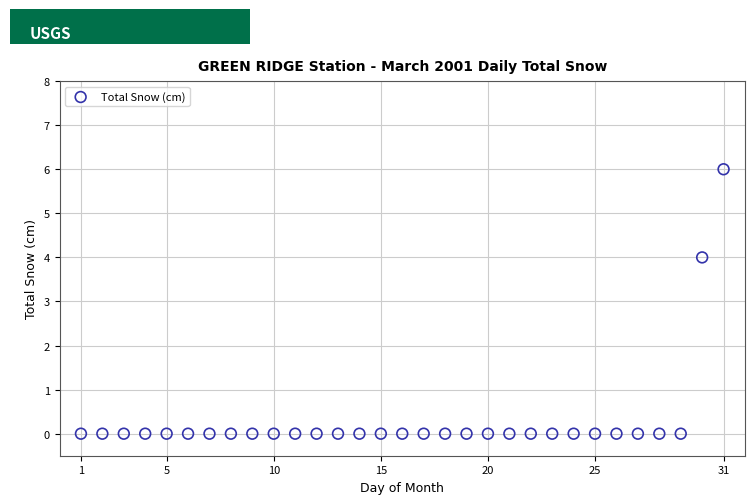

What Y value in the scatter plot is closest to 3?

4